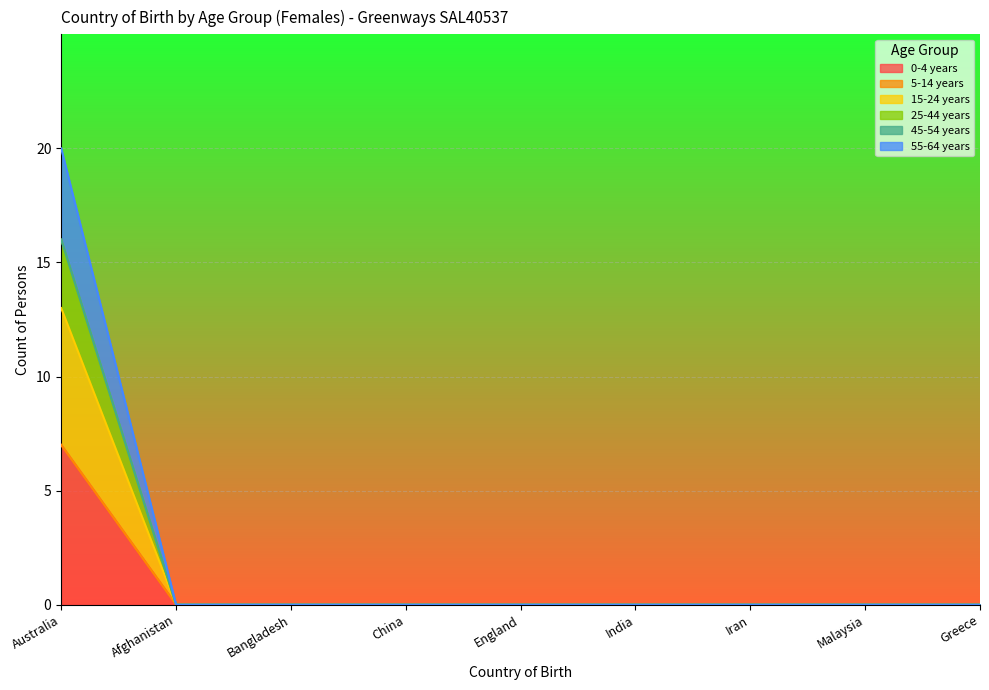

At which label is 25-44 years closest to 8?

Australia